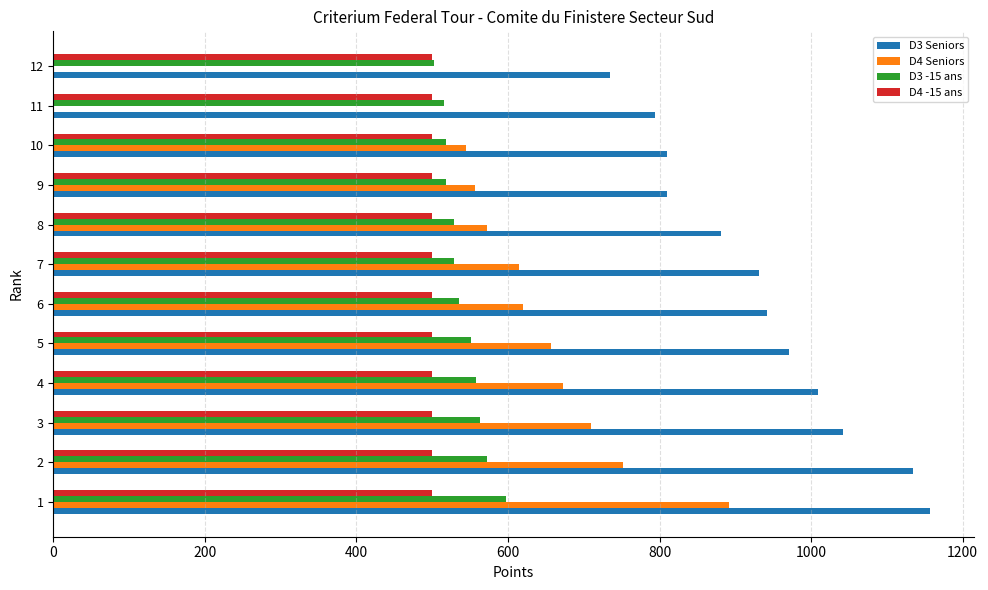

Which series changed the most between 4 and 11?

D4 Seniors